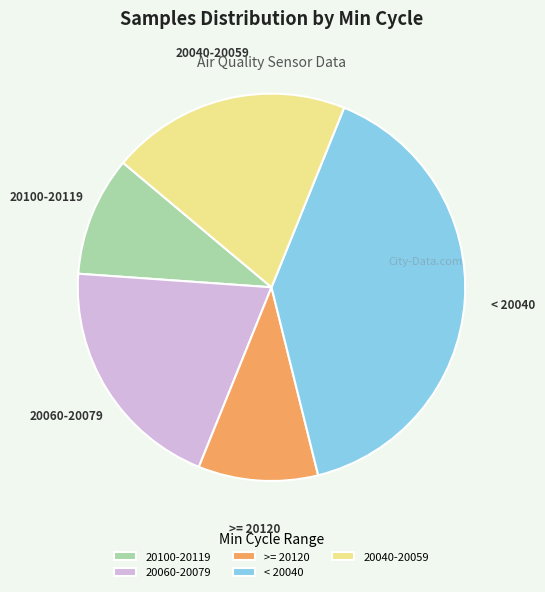

Combined, do 20100-20119 and 20060-20079 account for over 50%?

No